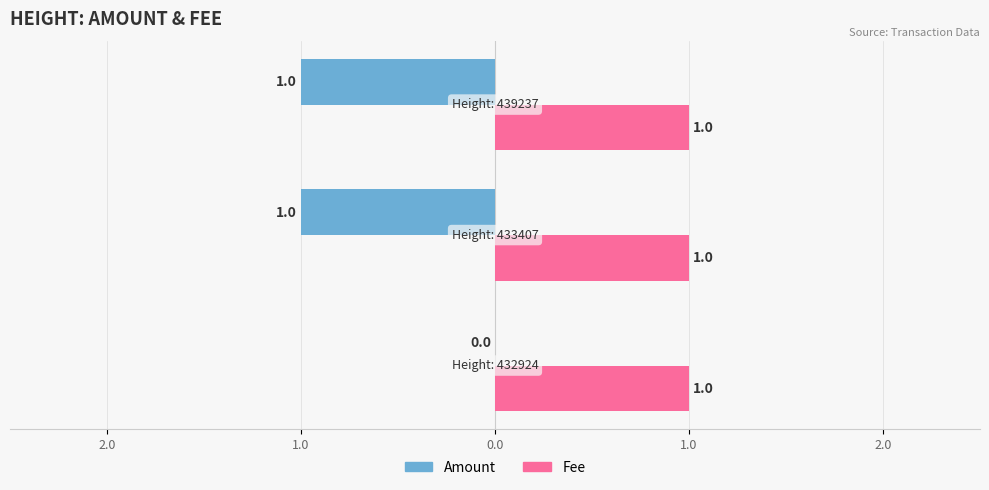

What are all the series names shown in the legend?

Amount, Fee